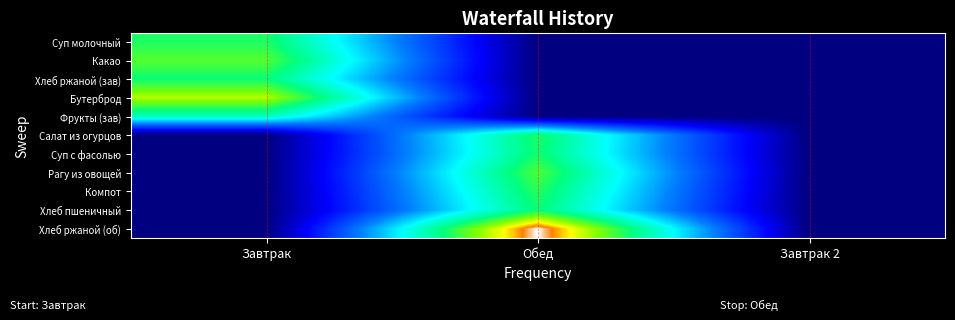

Reading left to right, list all the values displayed in this chart.

Суп молочный: Завтрак=2.0	Обед=0.0	Завтрак 2=0.0
Какао: Завтрак=2.2	Обед=0.0	Завтрак 2=0.0
Хлеб ржаной (зав): Завтрак=2.0	Обед=0.0	Завтрак 2=0.0
Бутерброд: Завтрак=2.4	Обед=0.0	Завтрак 2=0.0
Фрукты (зав): Завтрак=1.7	Обед=0.0	Завтрак 2=0.0
Салат из огурцов: Завтрак=0.0	Обед=2.0	Завтрак 2=0.0
Суп с фасолью: Завтрак=0.0	Обед=2.0	Завтрак 2=0.0
Рагу из овощей: Завтрак=0.0	Обед=2.2	Завтрак 2=0.0
Компот: Завтрак=0.0	Обед=2.1	Завтрак 2=0.0
Хлеб пшеничный: Завтрак=0.0	Обед=2.0	Завтрак 2=0.0
Хлеб ржаной (об): Завтрак=0.0	Обед=3.0	Завтрак 2=0.0